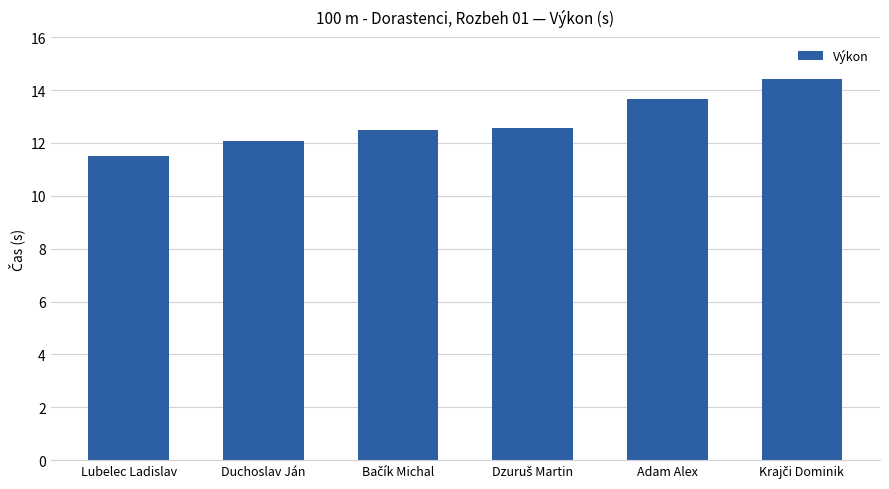

At which label is the value closest to 12?

Duchoslav Ján